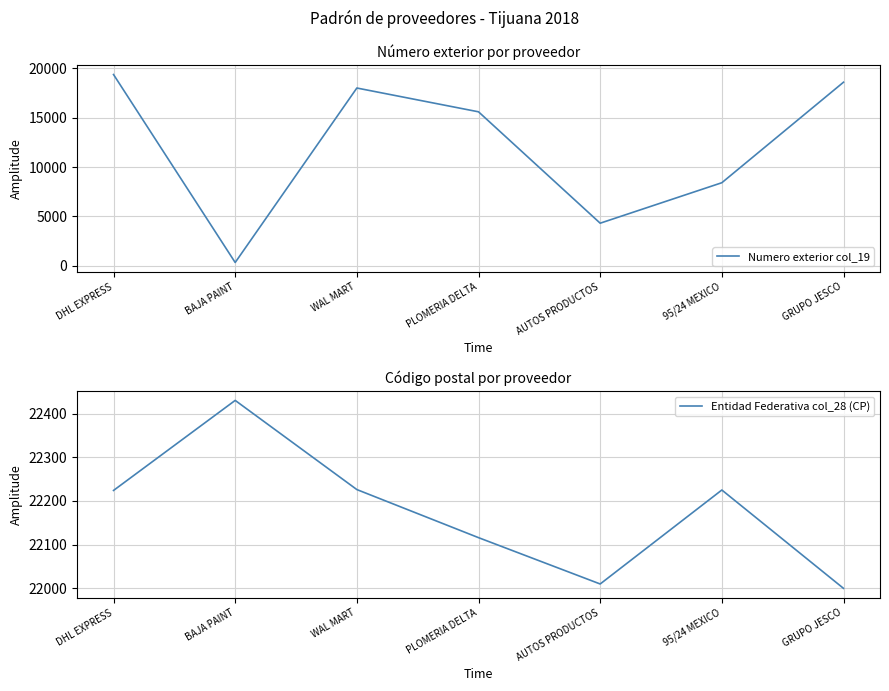

What is the maximum value for Numero exterior col_19?

19382